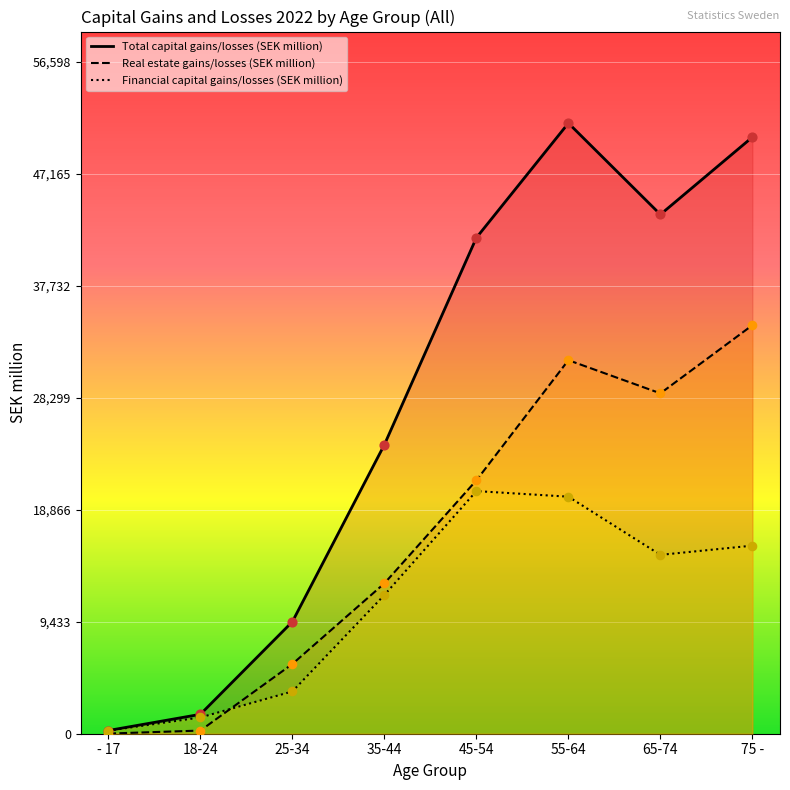

At which category is the sum across all series the highest?

55-64